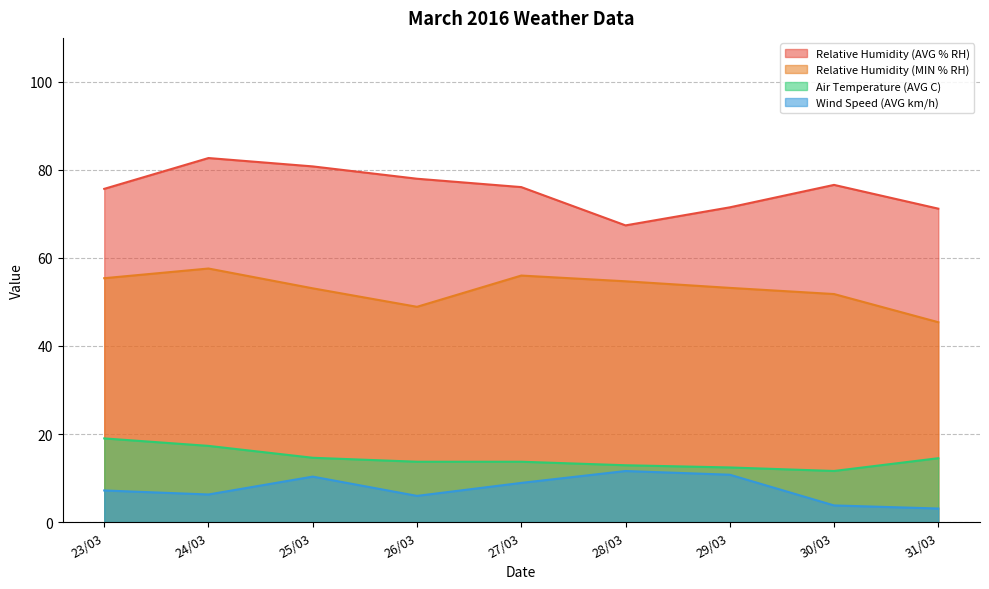

How many interior local valleys does the Relative Humidity (MIN % RH) series have?

1